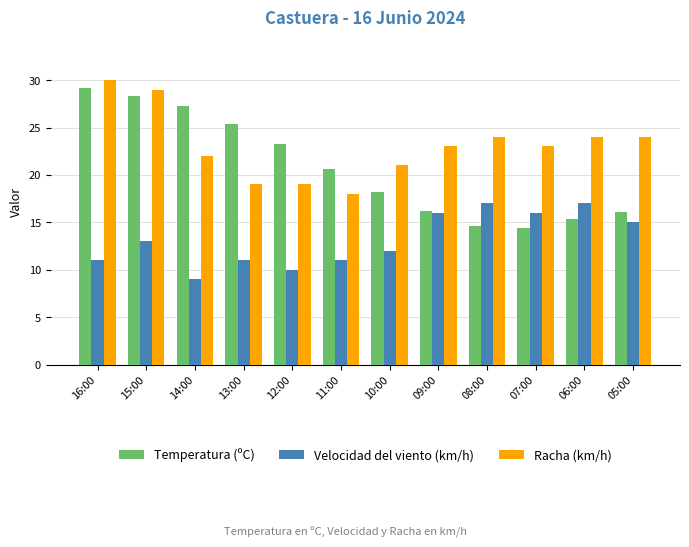

What is the label of the 9th bar from the right?

13:00